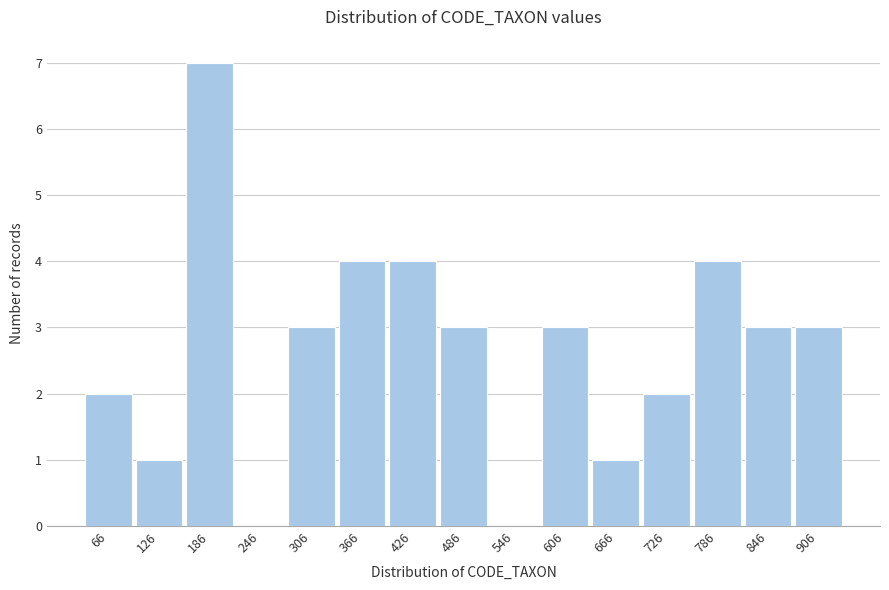

Reading left to right, list all the values displayed in this chart.

66=2	126=1	186=7	246=0	306=3	366=4	426=4	486=3	546=0	606=3	666=1	726=2	786=4	846=3	906=3